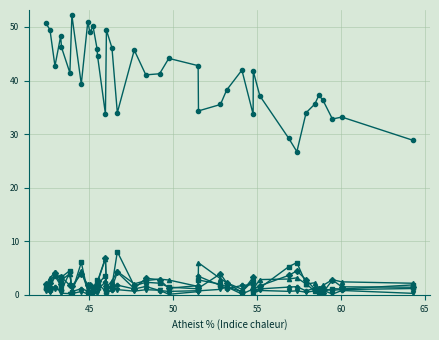

What is the maximum value shown in the chart?

52.2